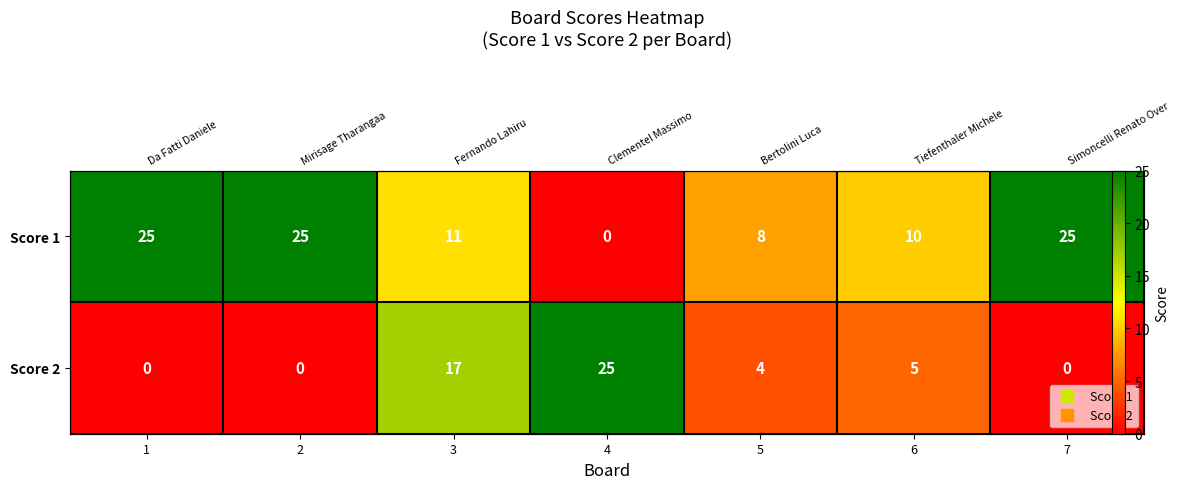

How many data points does each series have?

7